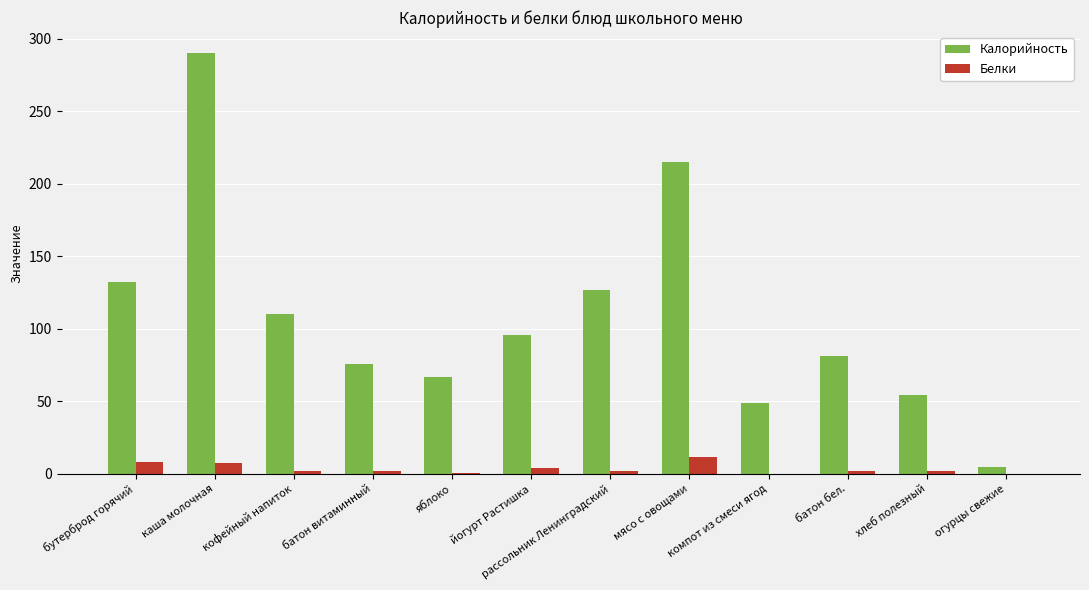

What is the spread (max minus min) of values at батон бел.?

78.9